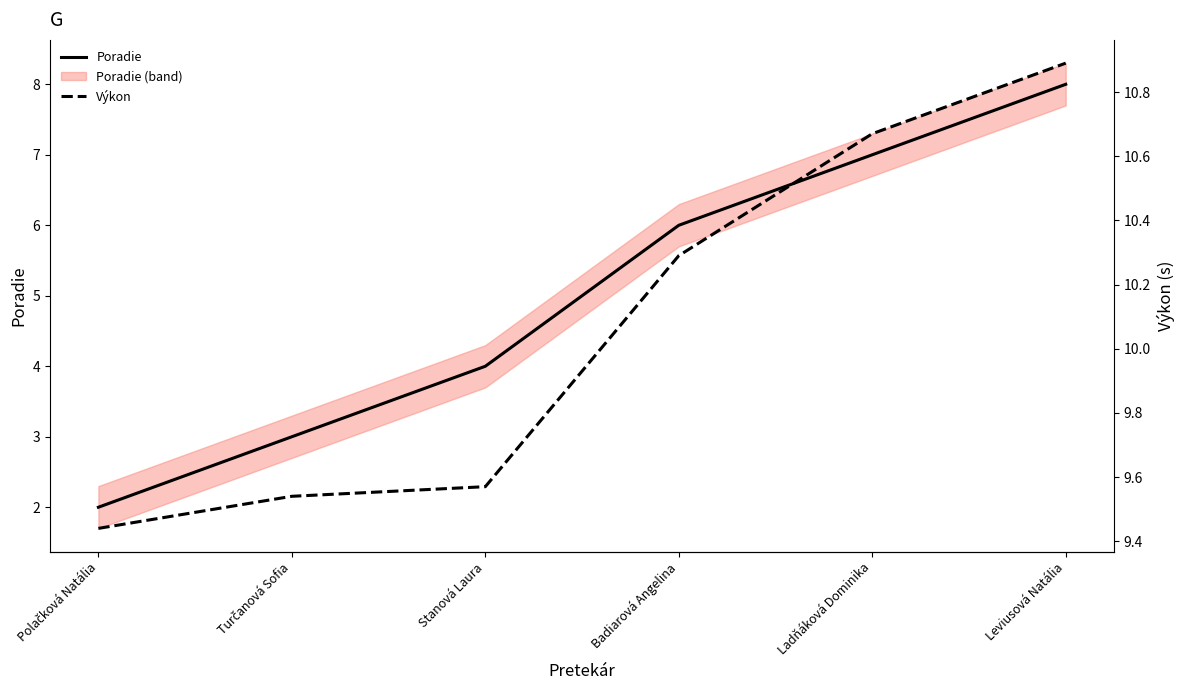

What is the average value of the Poradie series?

5